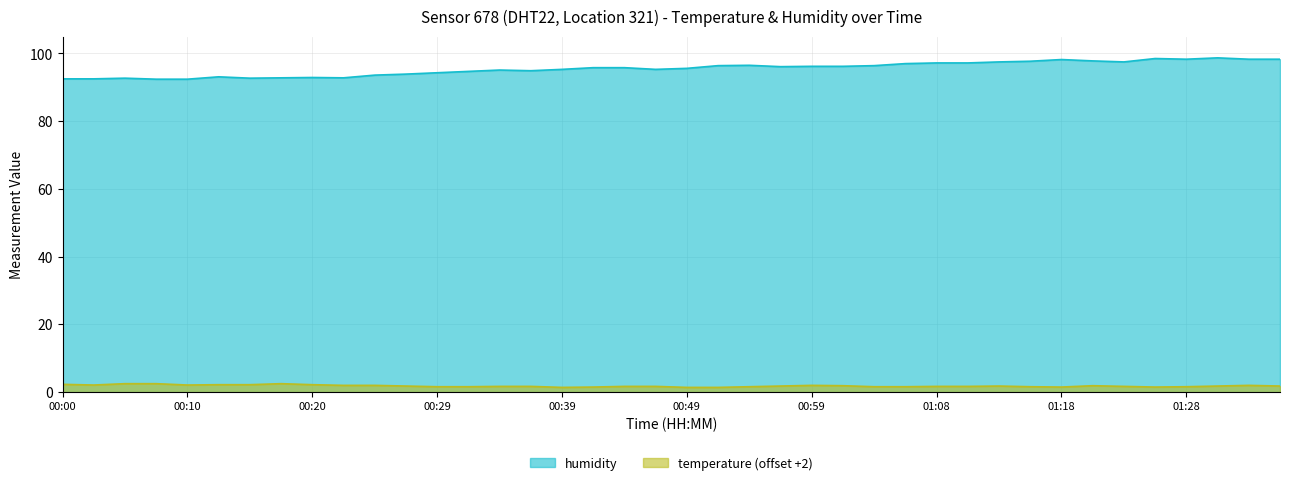

At which label does humidity reach its minimum?

00:07